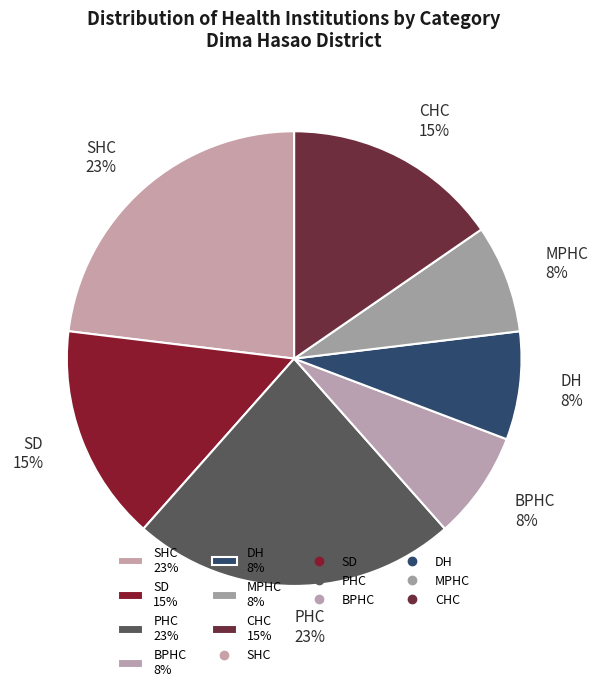

True or false: DH accounts for 1% of the total.

False